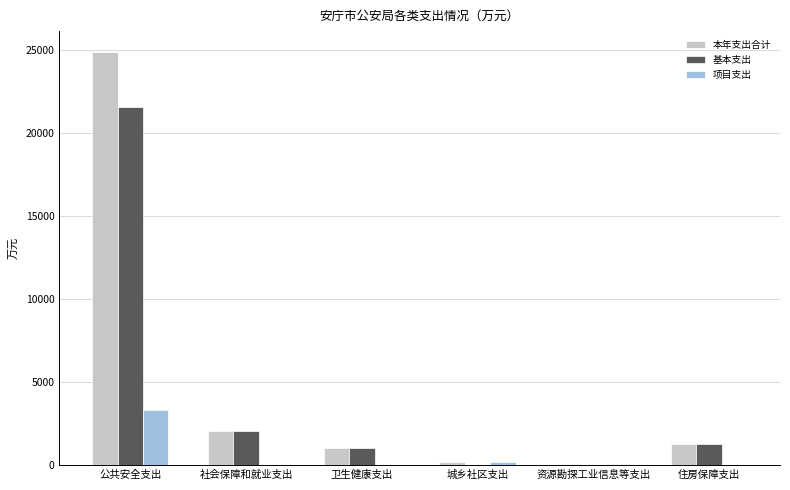

What is the total value across all series at 城乡社区支出?

360.0